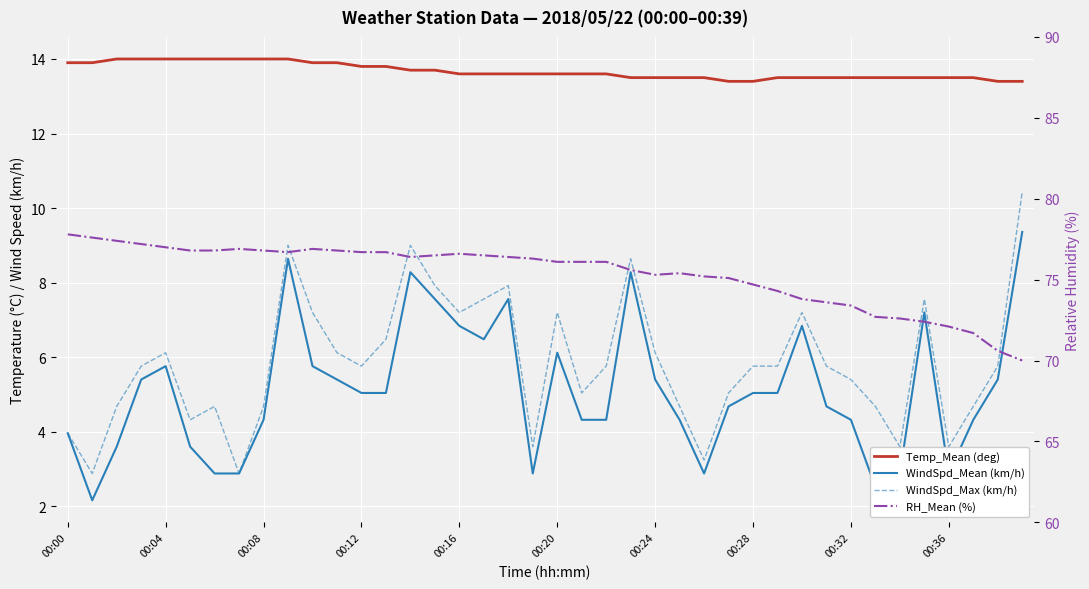

Reading left to right, transcribe all the data shown in this chart.

Temp_Mean (deg): 13.9	13.9	14.0	14.0	14.0	14.0	14.0	14.0	14.0	14.0	13.9	13.9	13.8	13.8	13.7	13.7	13.6	13.6	13.6	13.6	13.6	13.6	13.6	13.5	13.5	13.5	13.5	13.4	13.4	13.5	13.5	13.5	13.5	13.5	13.5	13.5	13.5	13.5	13.4	13.4
WindSpd_Mean (km/h): 4.0	2.2	3.6	5.4	5.8	3.6	2.9	2.9	4.3	8.6	5.8	5.4	5.0	5.0	8.3	7.6	6.8	6.5	7.6	2.9	6.1	4.3	4.3	8.3	5.4	4.3	2.9	4.7	5.0	5.0	6.8	4.7	4.3	2.5	2.9	7.2	2.9	4.3	5.4	9.4
WindSpd_Max (km/h): 4.0	2.9	4.7	5.8	6.1	4.3	4.7	2.9	4.7	9.0	7.2	6.1	5.8	6.5	9.0	7.9	7.2	7.6	7.9	3.6	7.2	5.0	5.8	8.6	6.1	4.7	3.2	5.0	5.8	5.8	7.2	5.8	5.4	4.7	3.6	7.6	3.6	4.7	5.8	10.4
RH_Mean (%): 77.8	77.6	77.4	77.2	77.0	76.8	76.8	76.9	76.8	76.7	76.9	76.8	76.7	76.7	76.4	76.5	76.6	76.5	76.4	76.3	76.1	76.1	76.1	75.6	75.3	75.4	75.2	75.1	74.7	74.3	73.8	73.6	73.4	72.7	72.6	72.4	72.1	71.7	70.6	70.0